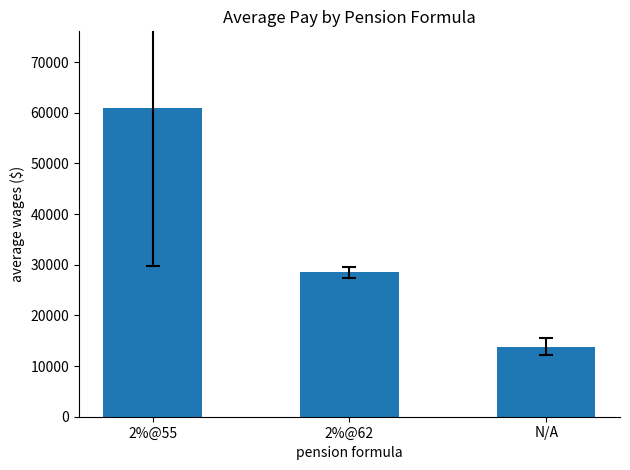

Rank the categories by value from highest to lowest.

2%@55, 2%@62, N/A